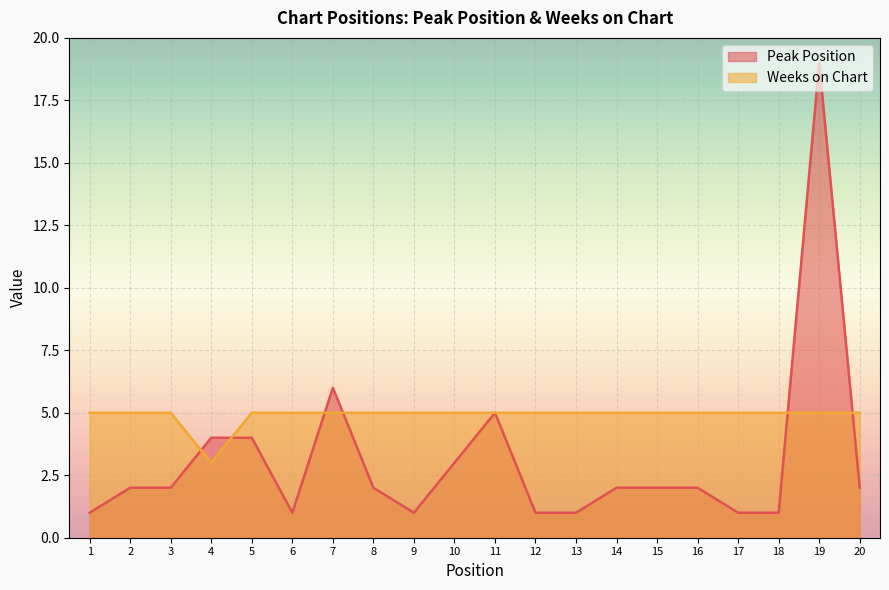

True or false: Weeks on Chart and Peak Position intersect in this chart.

True